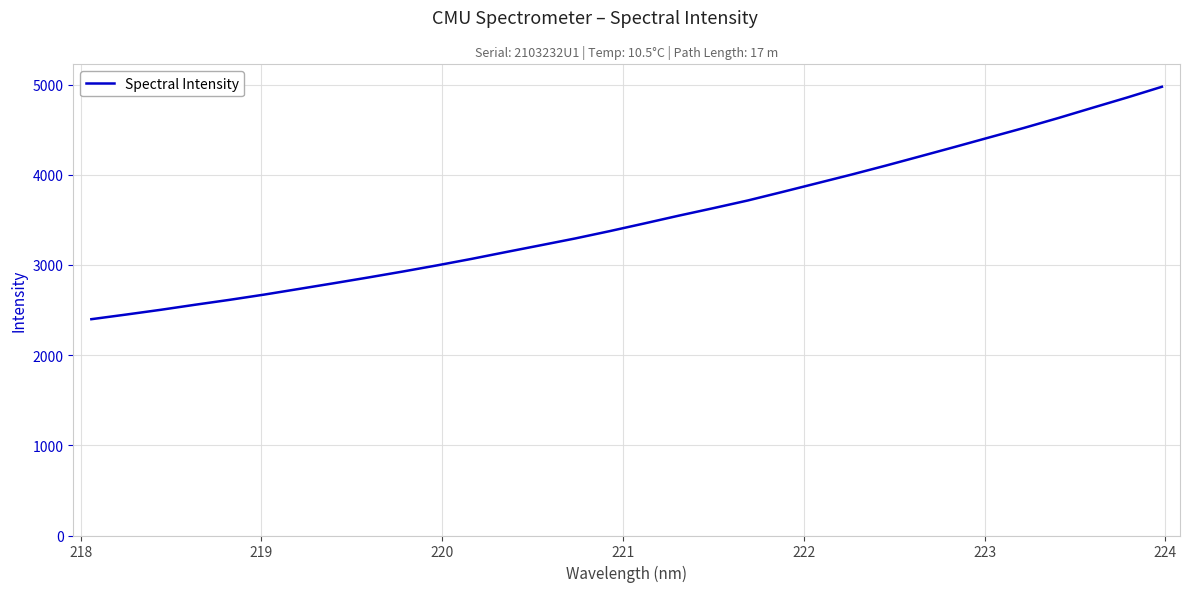

What is the minimum value shown in the chart?

2399.0